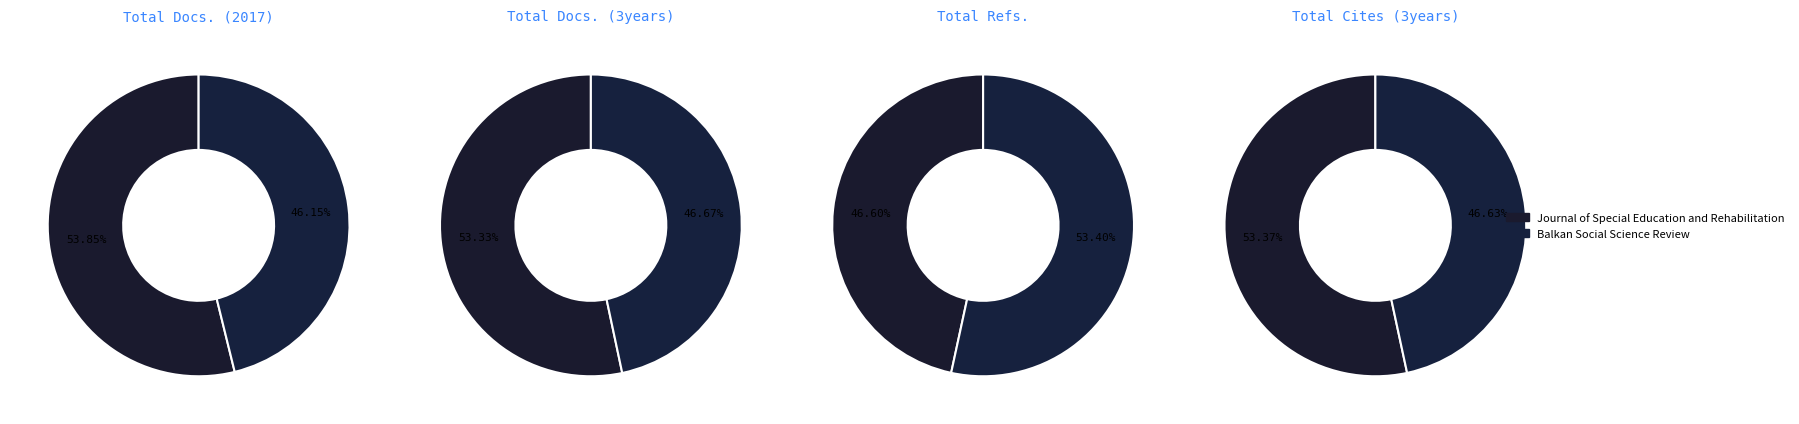

Count the number of slices in the pie.

2